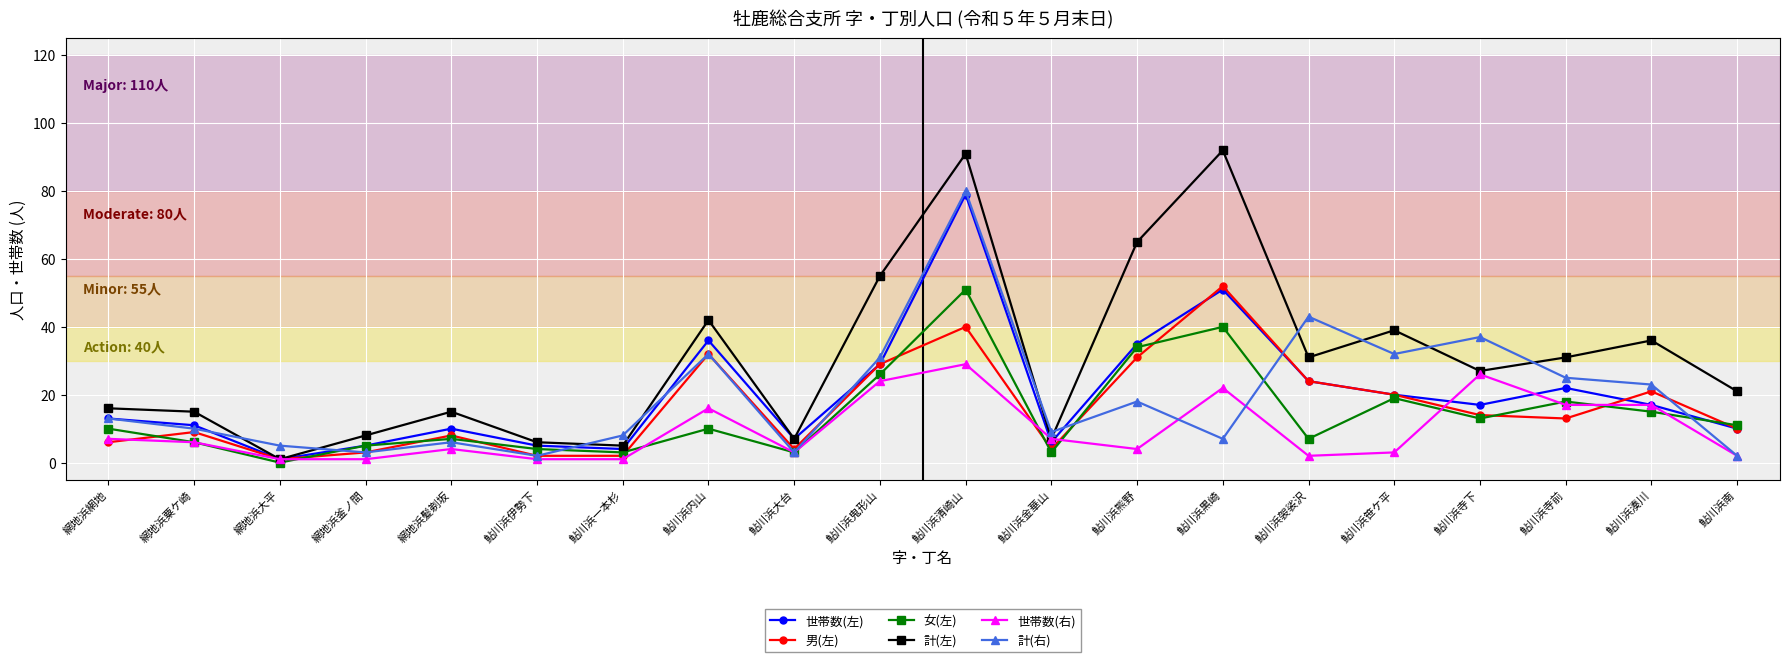

What is the label of the 17th point from the left?

鮎川浜寺下